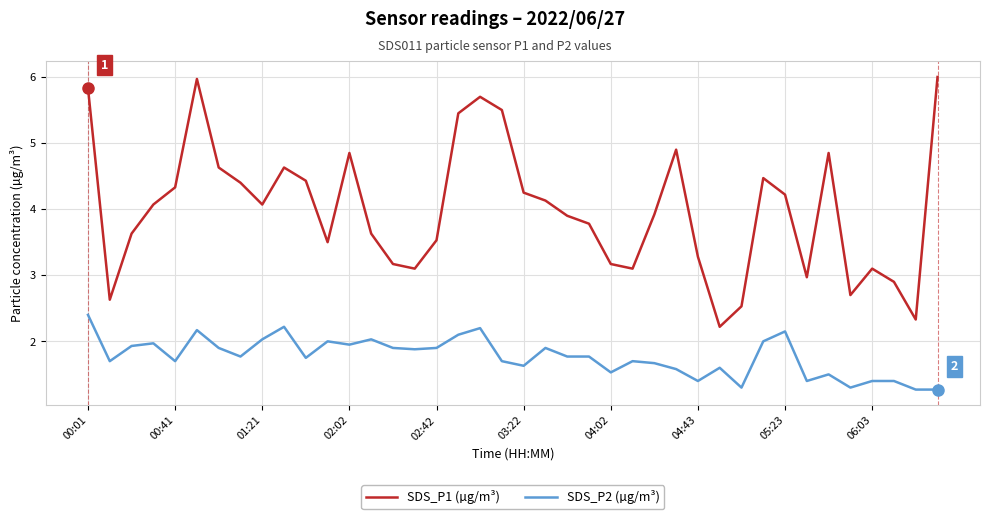

Which series has the widest spread of values?

SDS_P1 (µg/m³)